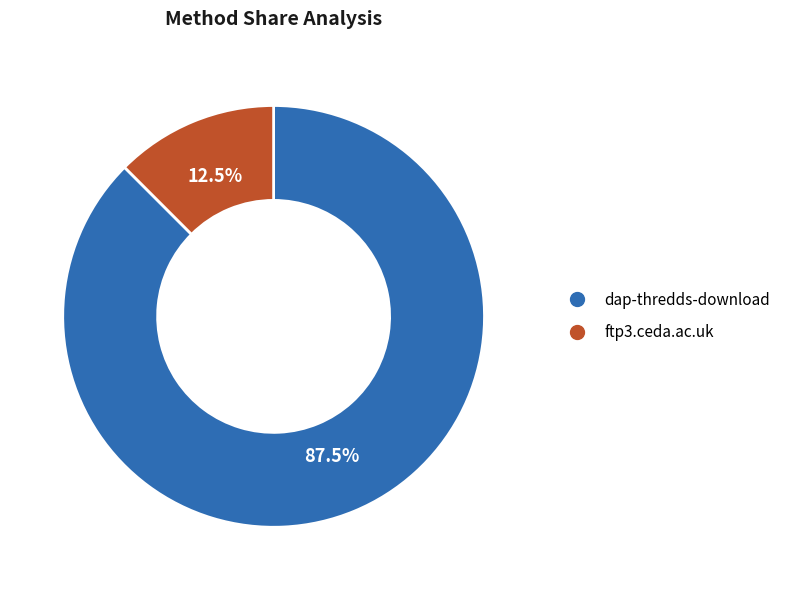

How many segments does this pie chart have?

2